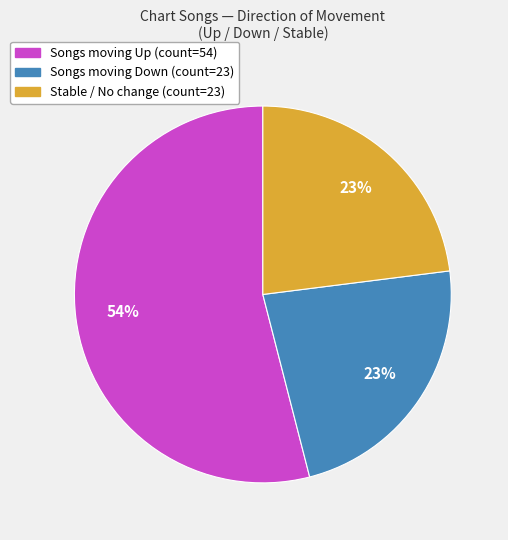

How many segments does this pie chart have?

3